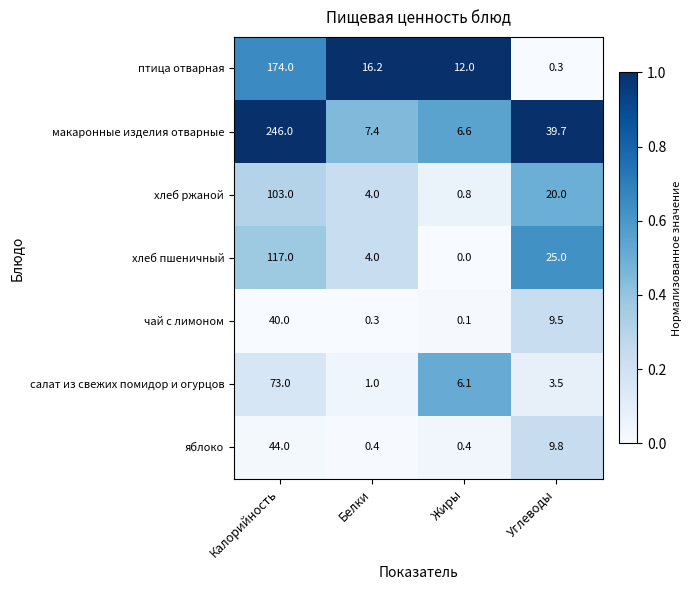

The value of яблоко at Белки is 0.7. True or false?

False